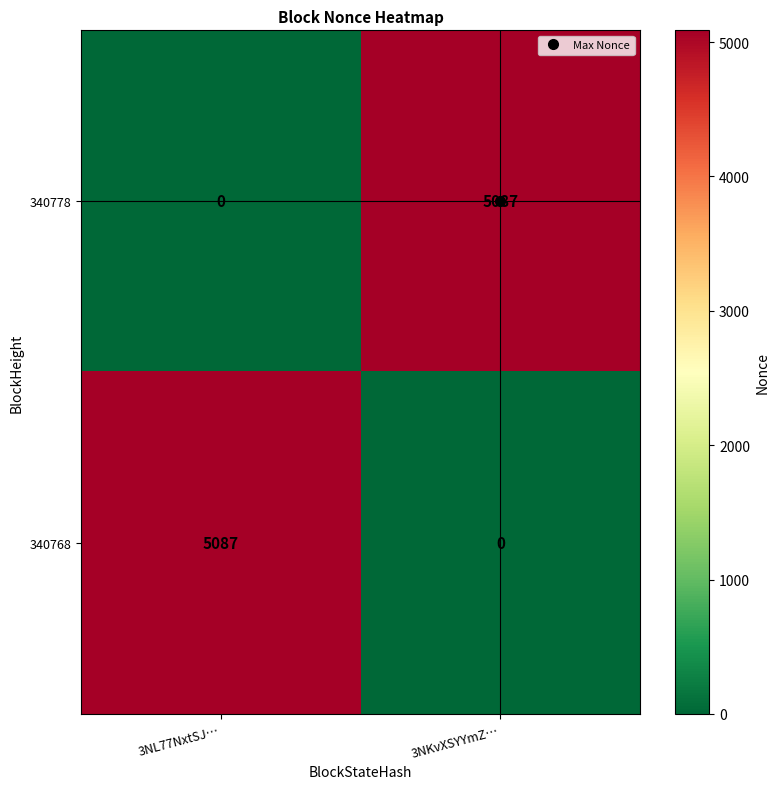

At how many categories does at least one series exceed 4017?

2